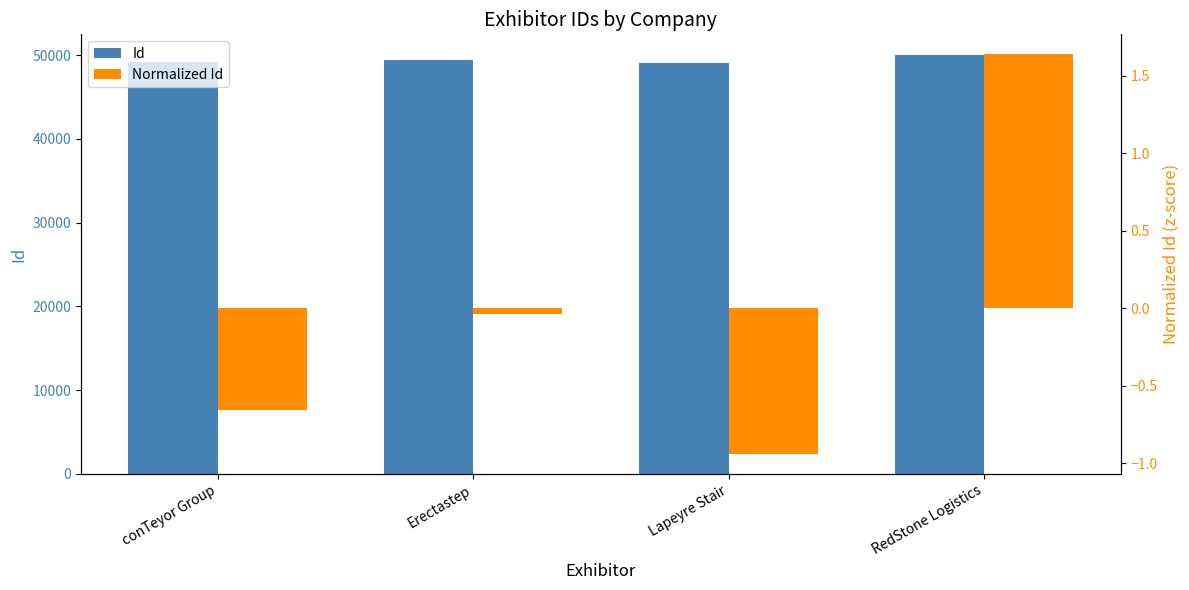

At how many categories does at least one series exceed 20369?

4